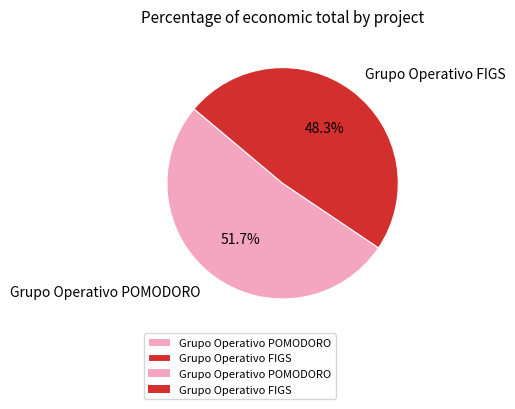

Which category has the biggest portion of the pie?

Grupo Operativo POMODORO